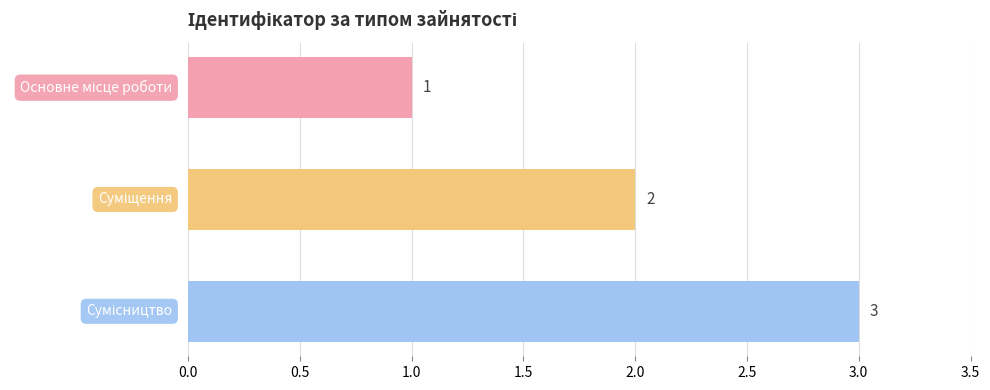

What is the sum of all values?

6